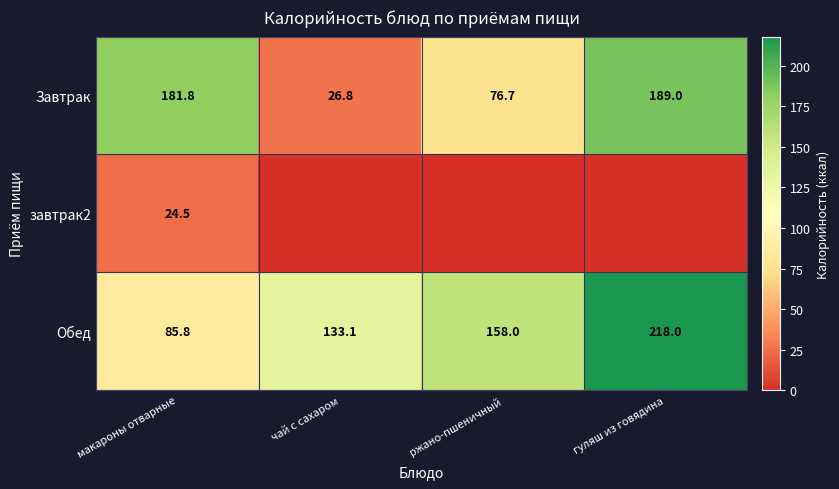

How many distinct data groups are displayed?

3